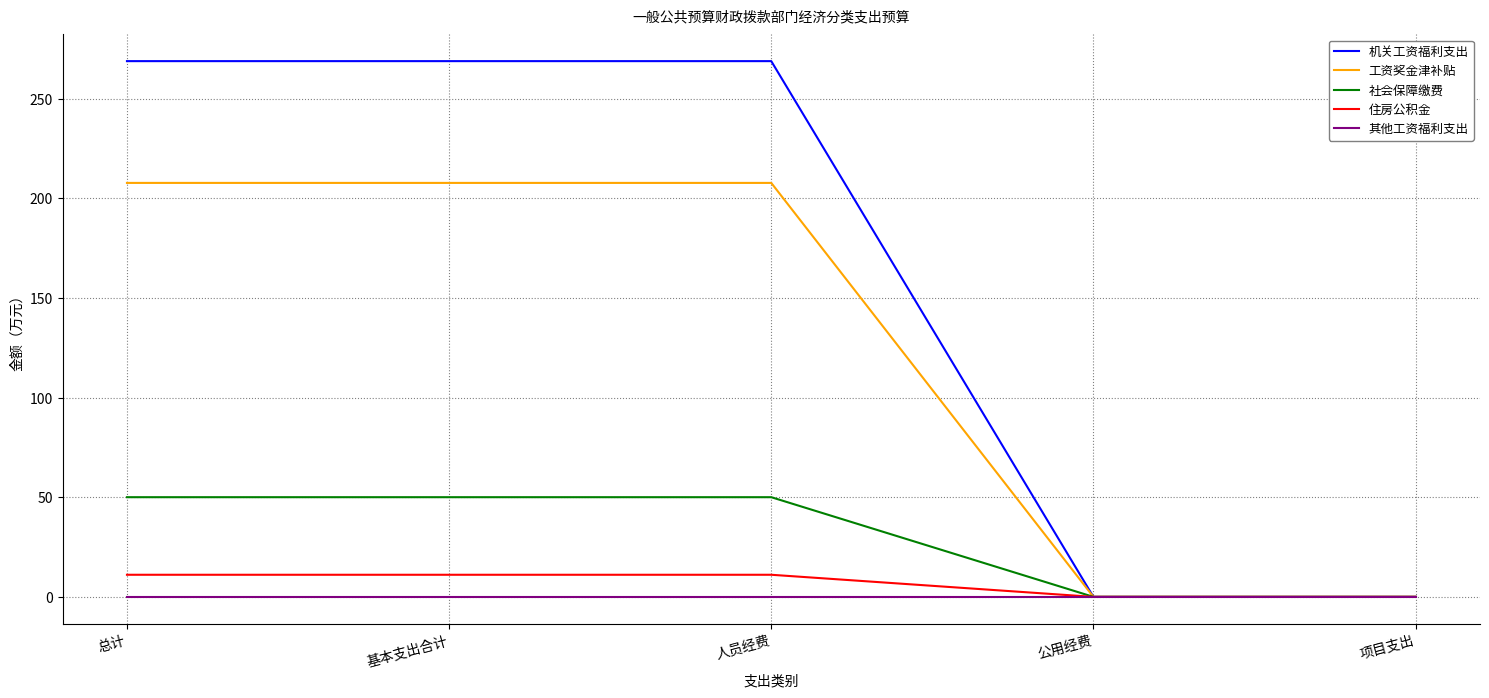

What are all the series names shown in the legend?

机关工资福利支出, 工资奖金津补贴, 社会保障缴费, 住房公积金, 其他工资福利支出